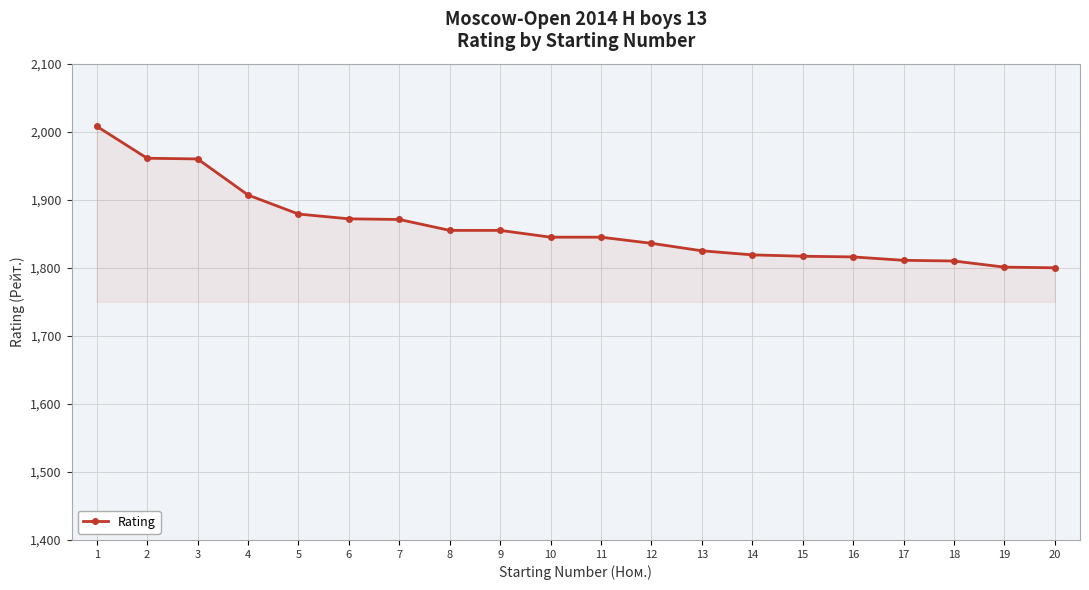

Where does the data first go above 1845?

1